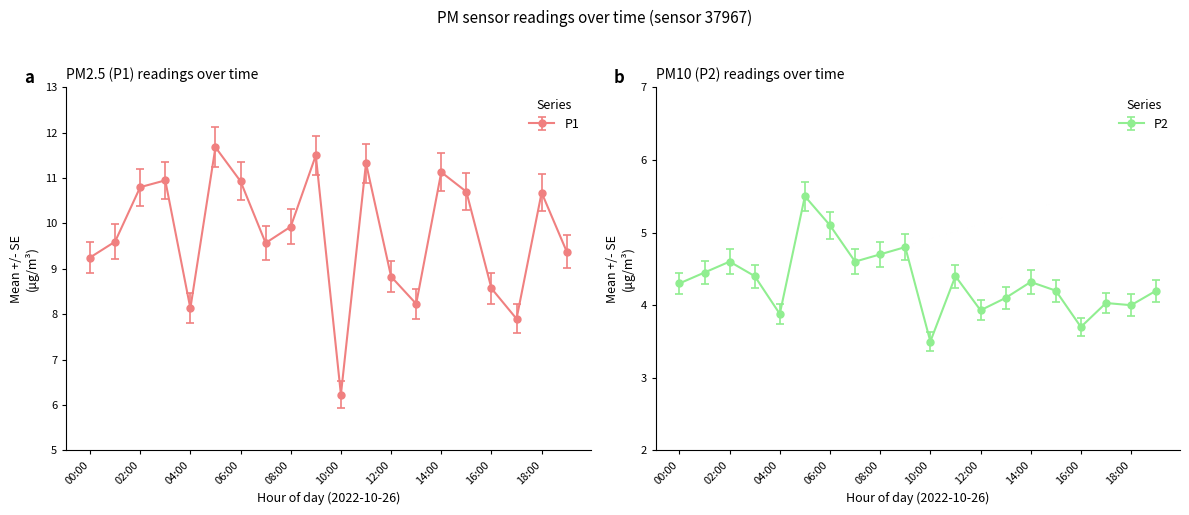

Is the value of P1 at 15:00 greater than the value of P2 at 04:00?

Yes